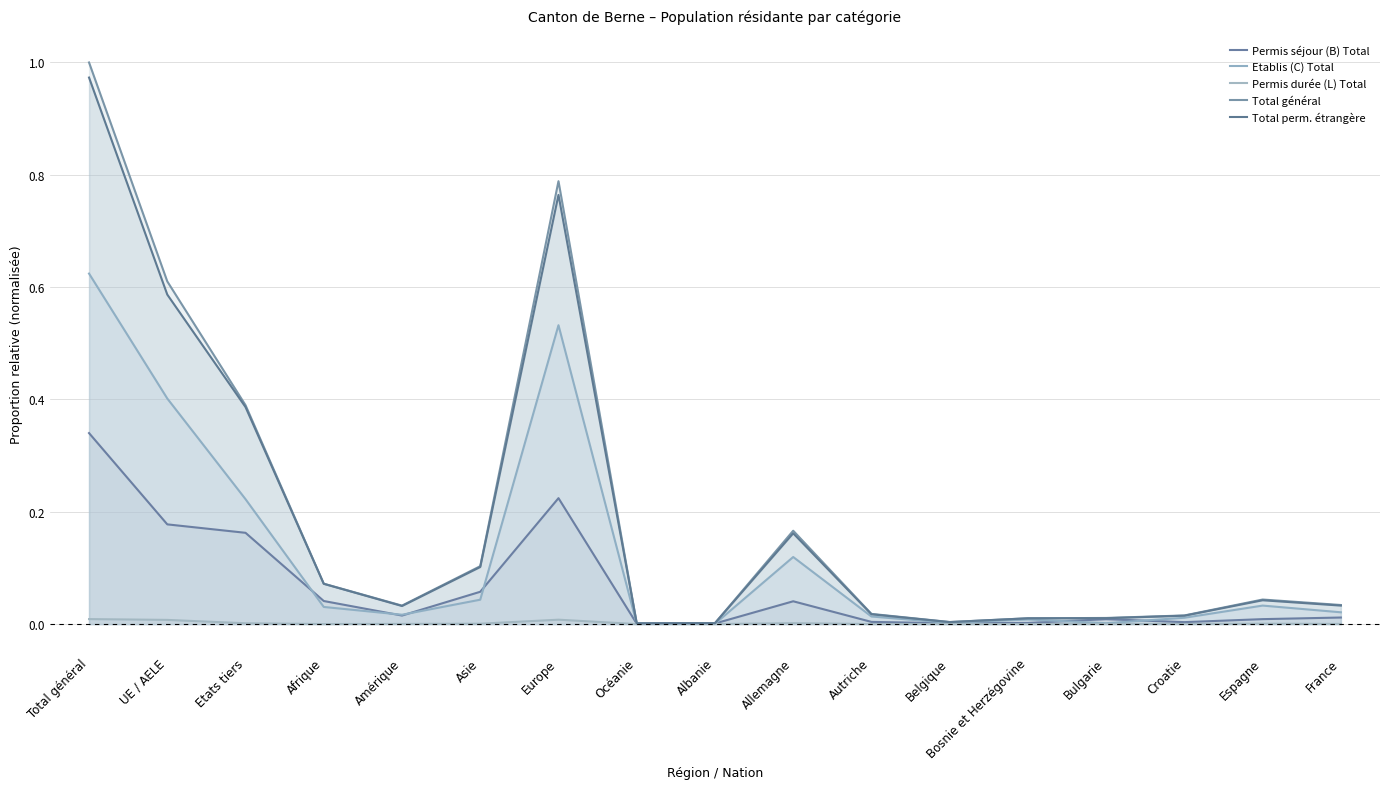

True or false: Permis séjour (B) Total and Total général intersect in this chart.

False